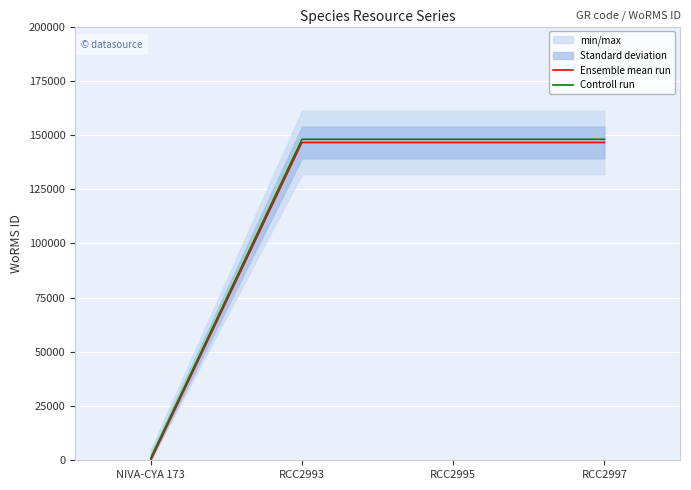

What is the maximum value shown in the chart?

148013.5